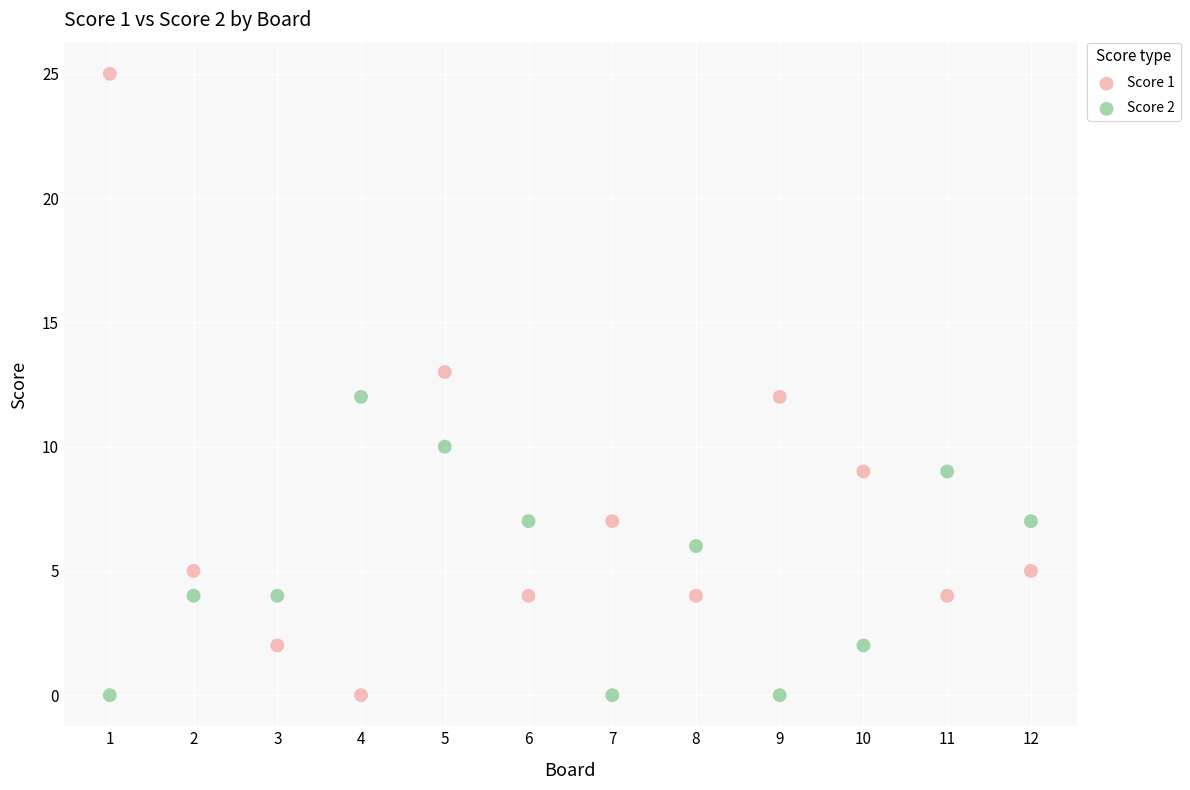

Which series reaches the maximum Y coordinate?

Score 1